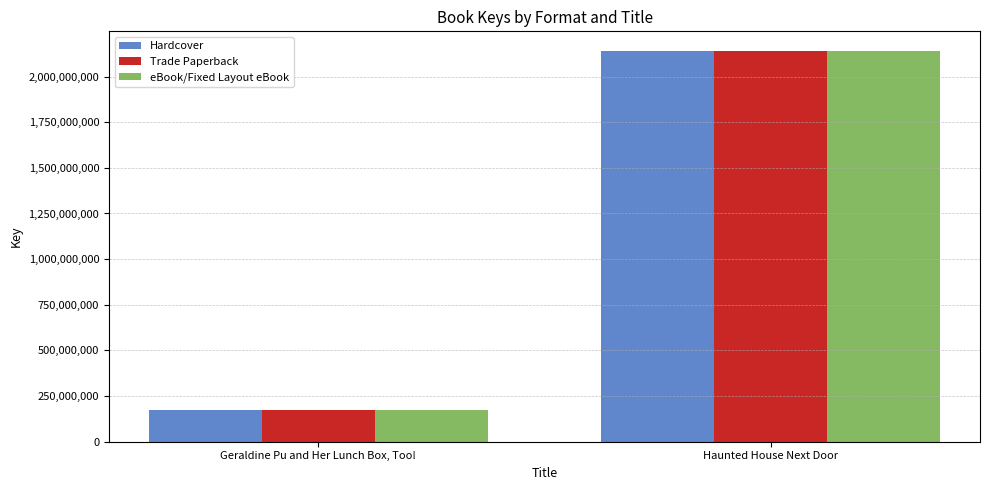

How many eBook/Fixed Layout eBook values are between 174993711 and 2140792341?

2